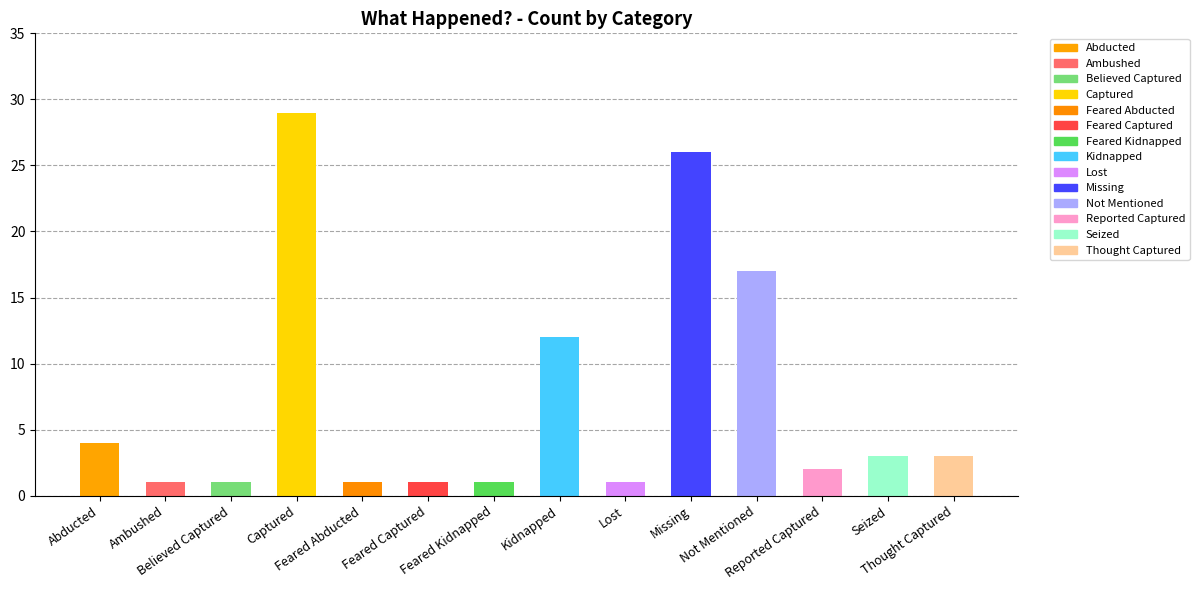

What is the sum of the values at Feared Abducted and Captured?

30